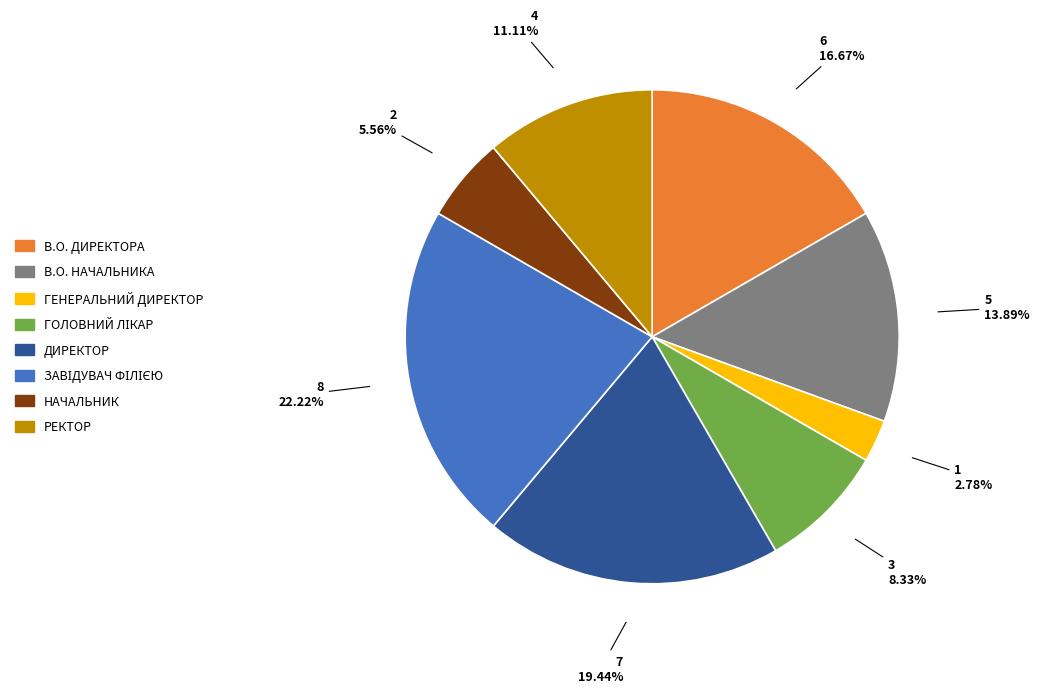

Count the number of slices in the pie.

8